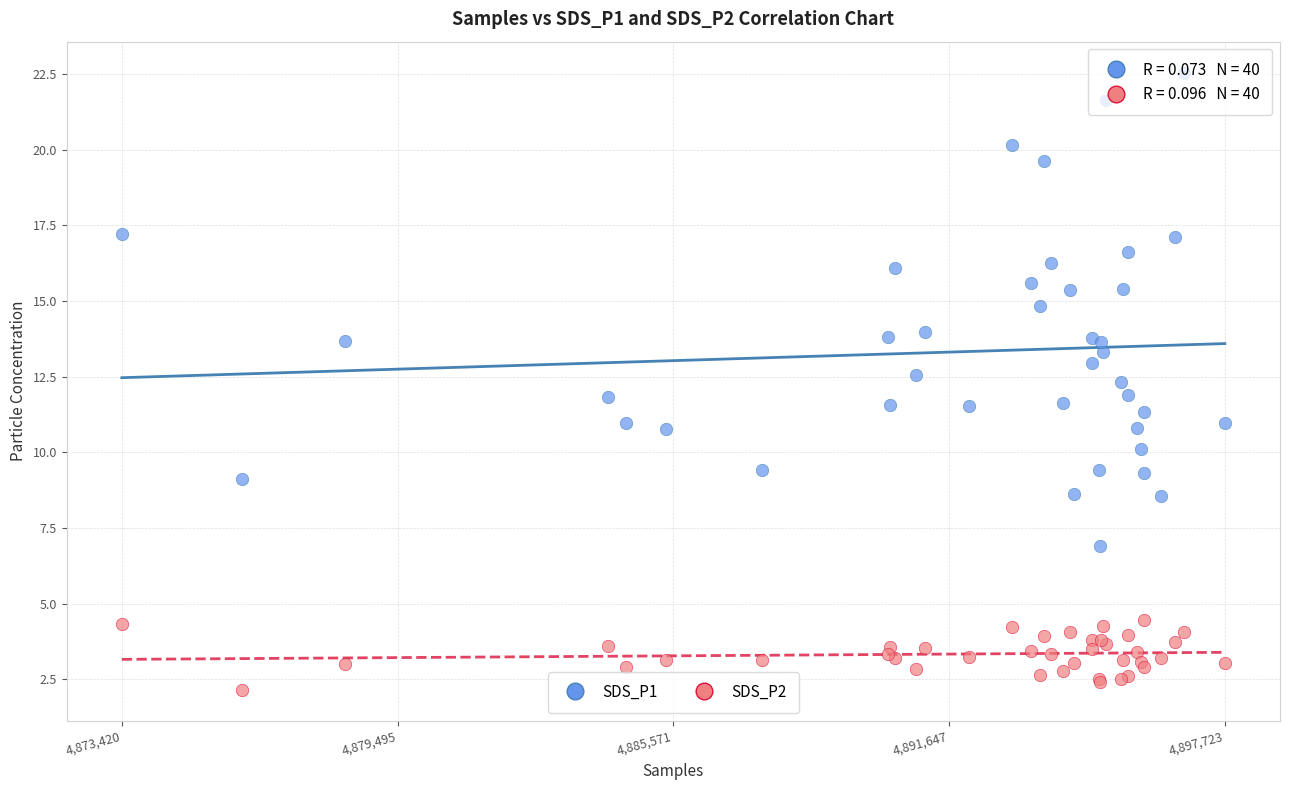

Which series reaches the minimum Y coordinate?

SDS_P2